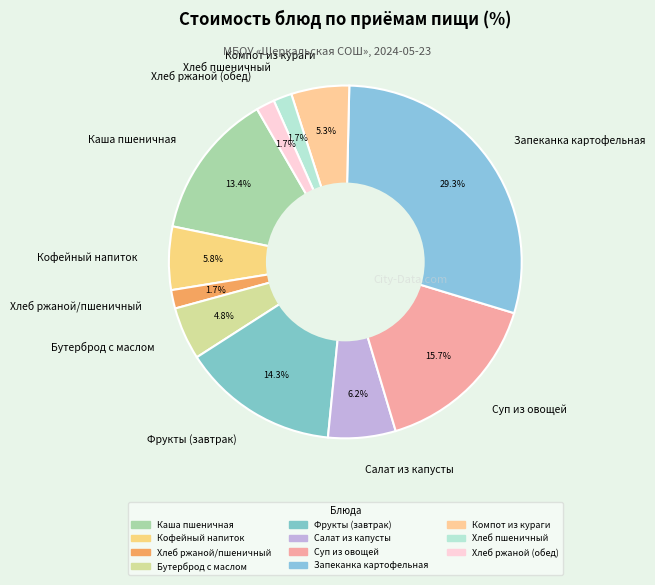

The Запеканка картофельная slice represents 19% of the pie. True or false?

False